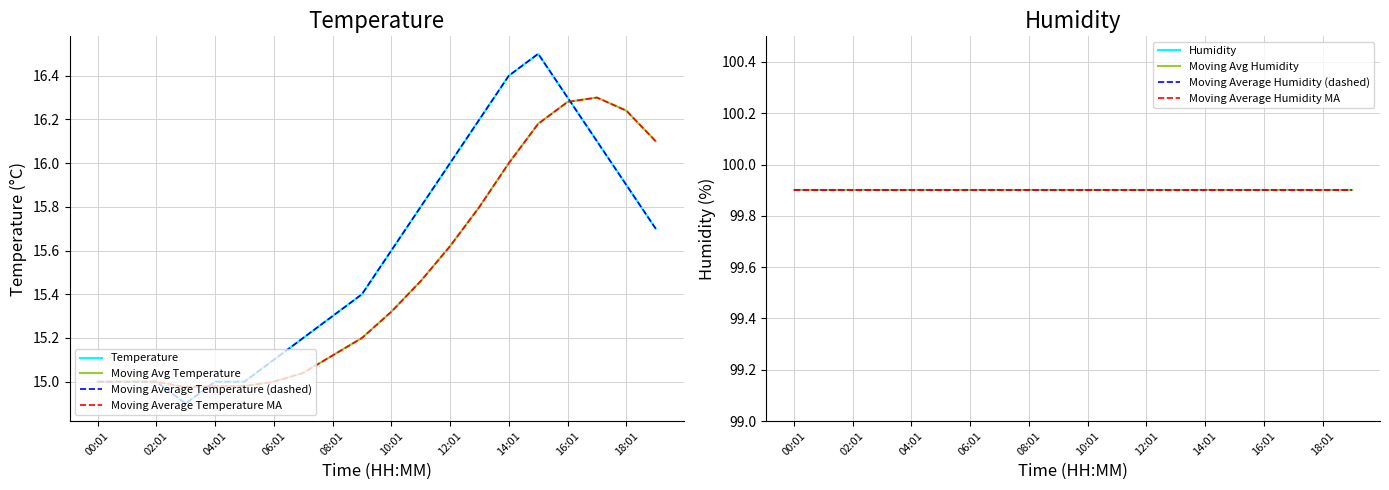

Is it true that the value at 17:01 is 16.1?

True